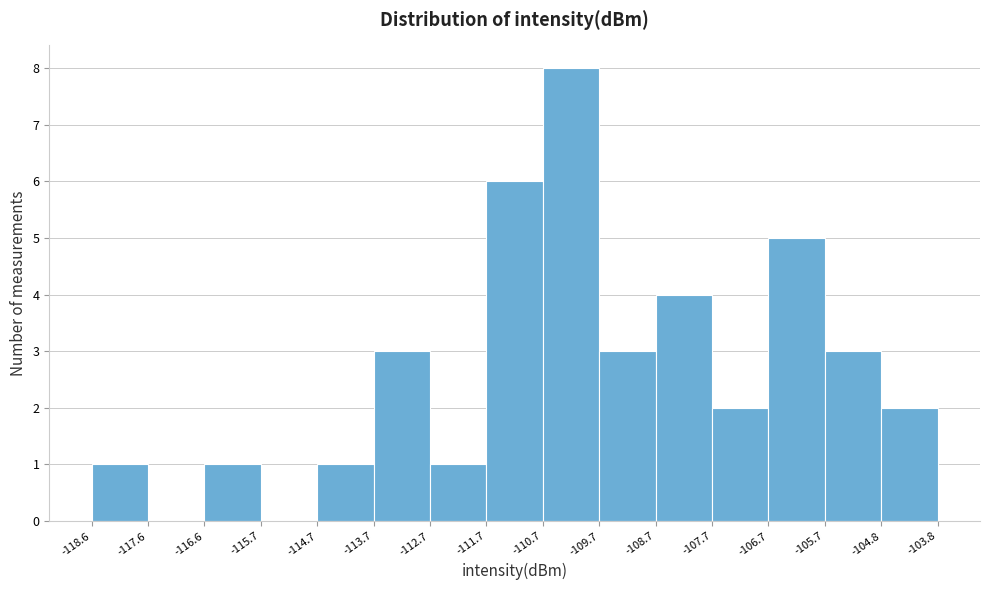

Reading left to right, transcribe this chart: for each bar, give the range it covers on the x-axis and its height. The values are not printed on the chart, so give them approximately, as read against the axis.

-118.6 to -117.6: 1
-117.6 to -116.6: 0
-116.6 to -115.7: 1
-115.7 to -114.7: 0
-114.7 to -113.7: 1
-113.7 to -112.7: 3
-112.7 to -111.7: 1
-111.7 to -110.7: 6
-110.7 to -109.7: 8
-109.7 to -108.7: 3
-108.7 to -107.7: 4
-107.7 to -106.7: 2
-106.7 to -105.7: 5
-105.7 to -104.8: 3
-104.8 to -103.8: 2